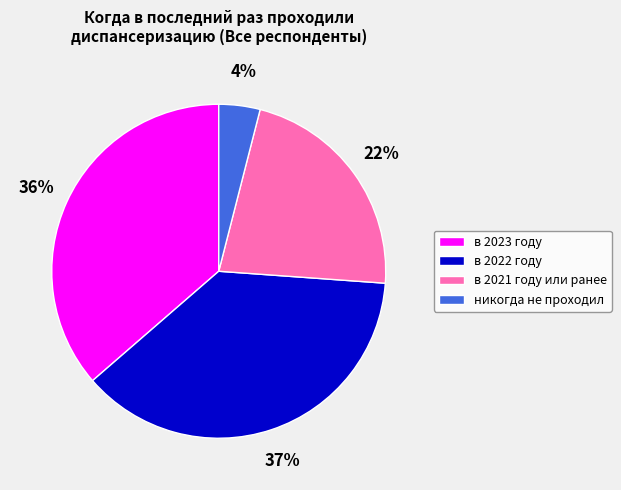

To the nearest percent, what is the difference between the largest and smallest slice percentages?

33%